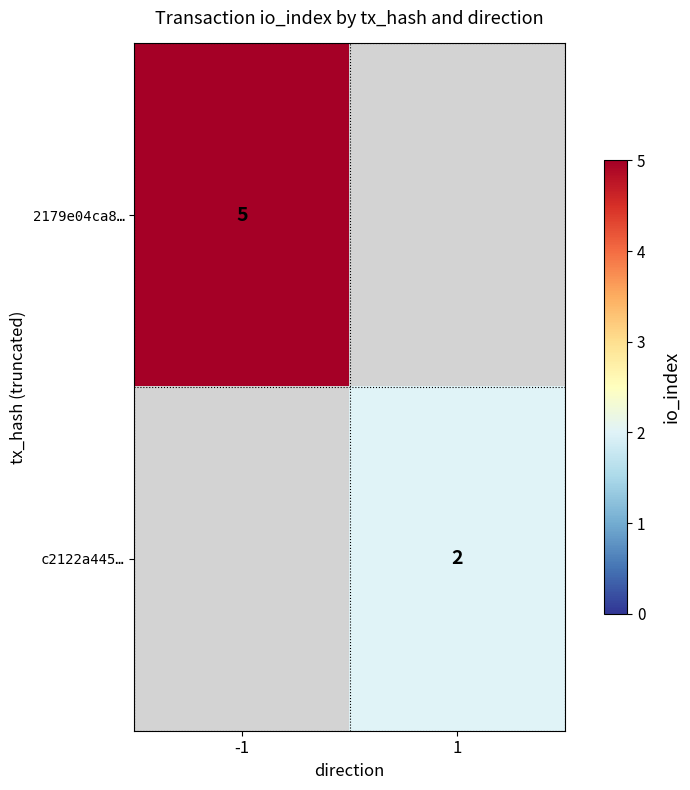

The 2179e04ca8… series shows 5 at -1. True or false?

True